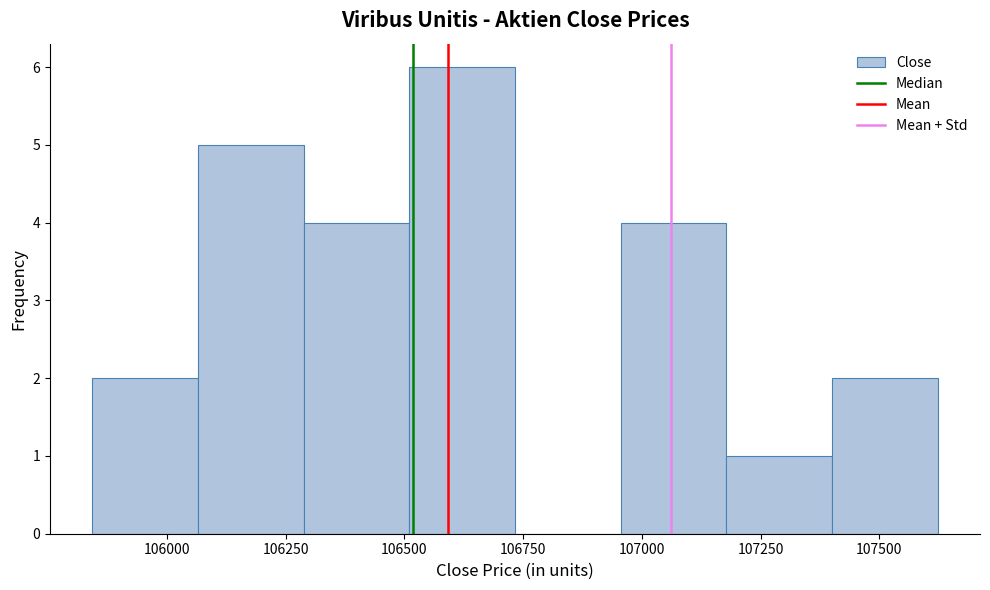

What is the height of the bar covering 105850 to 106050 on the x-axis? Neither the bar edges nor the heights are printed on the chart, so give them approximately, as read against the axes.

2